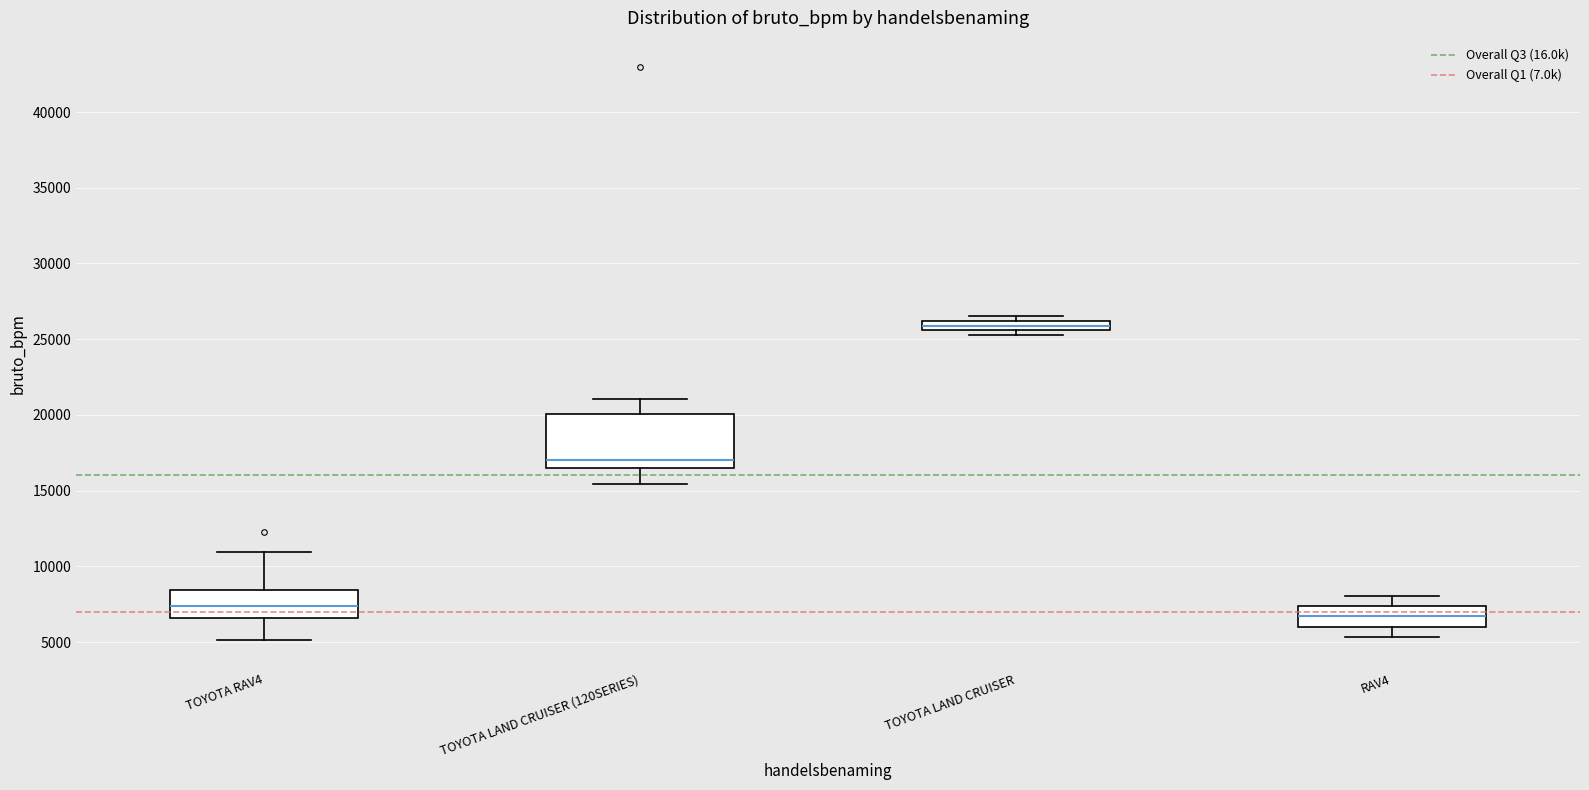

Which box is the tallest, from its lower edge to its upper edge?

TOYOTA LAND CRUISER (120SERIES)